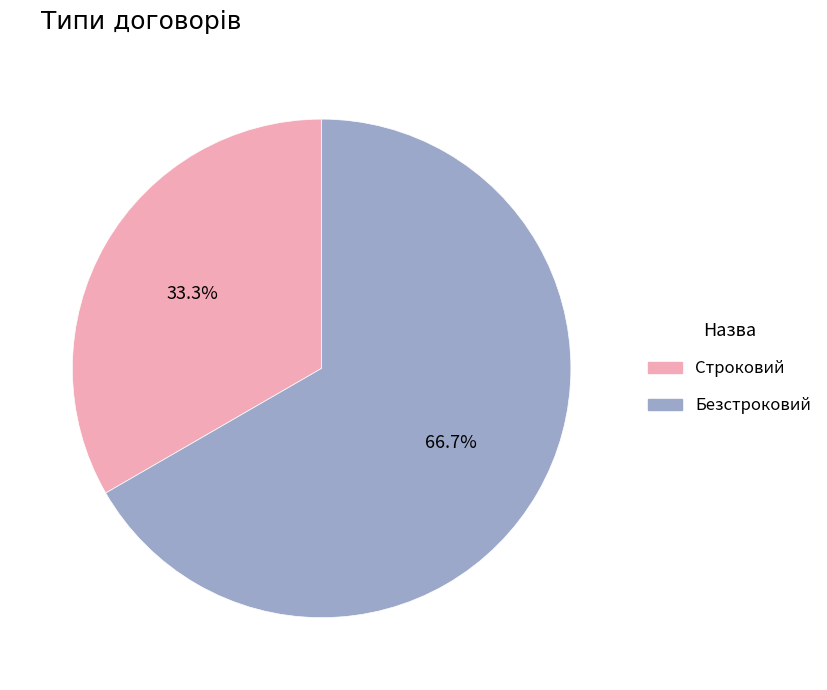

To the nearest percent, what portion does Безстроковий represent?

67%